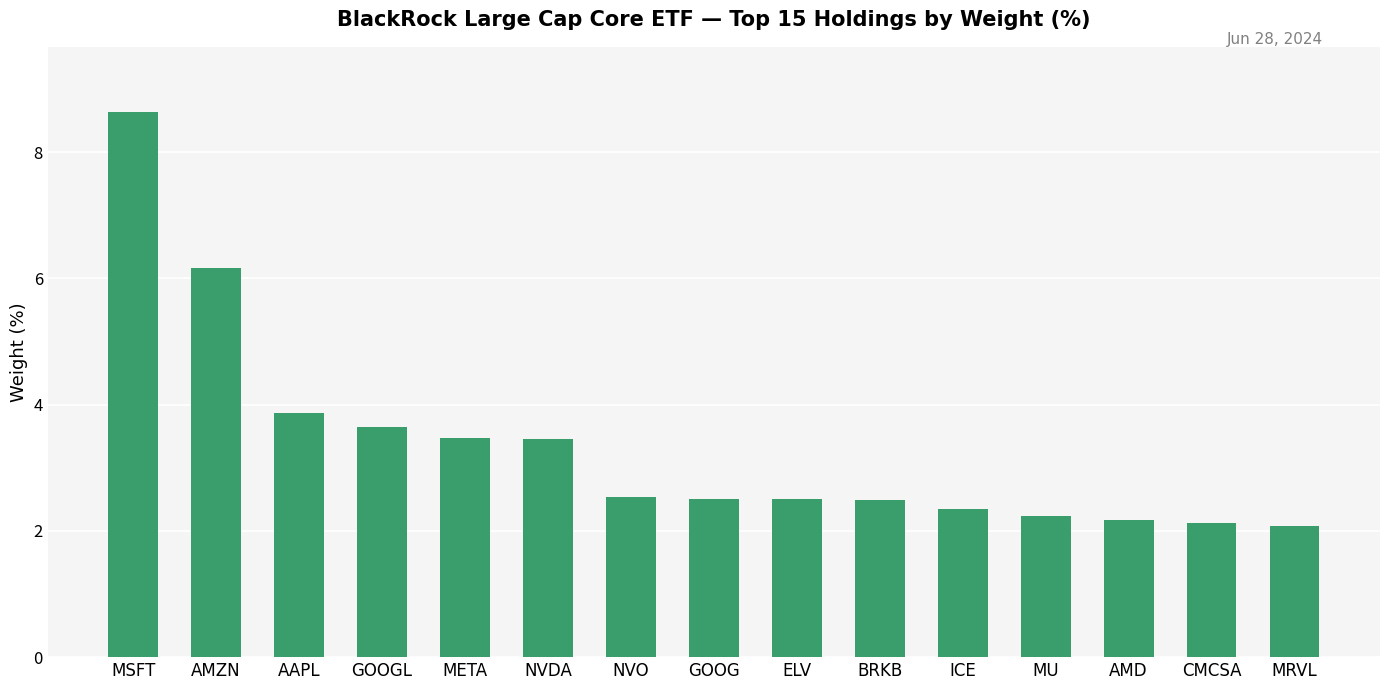

The chart shows a value of 3.5 at NVDA. True or false?

True